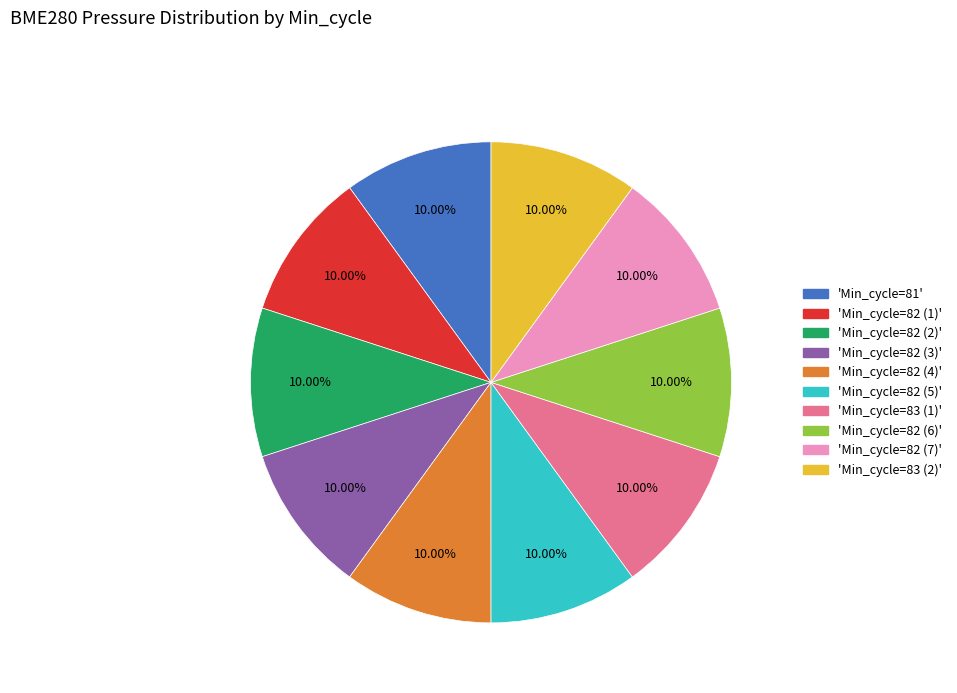

Is there a majority slice in this chart?

No